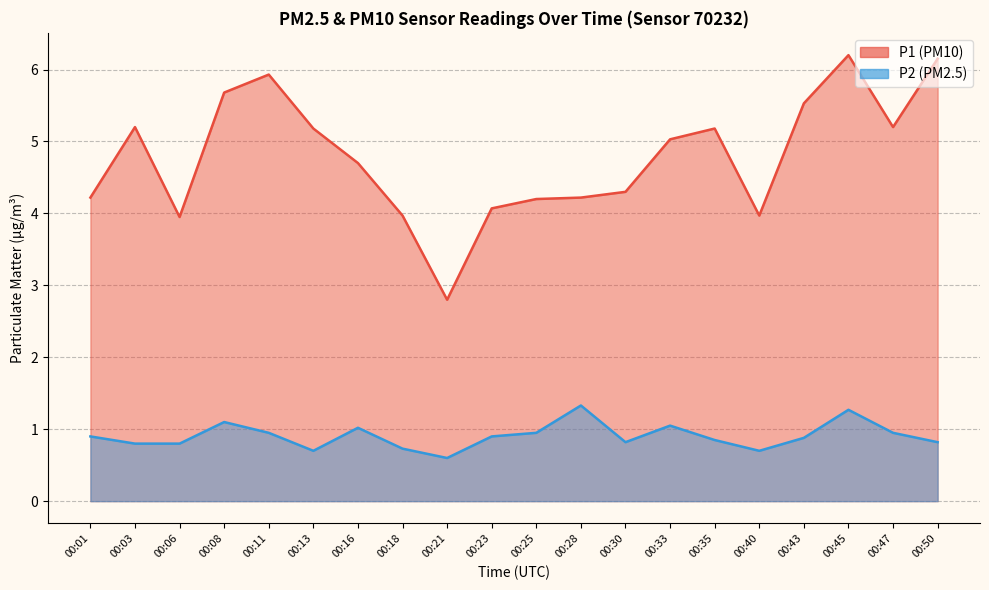

Reading right to left, list all the values displayed in this chart.

P1: 00:50=6.2	00:47=5.2	00:45=6.2	00:43=5.5	00:40=4.0	00:35=5.2	00:33=5.0	00:30=4.3	00:28=4.2	00:25=4.2	00:23=4.1	00:21=2.8	00:18=4.0	00:16=4.7	00:13=5.2	00:11=5.9	00:08=5.7	00:06=4.0	00:03=5.2	00:01=4.2
P2: 00:50=0.8	00:47=0.9	00:45=1.3	00:43=0.9	00:40=0.7	00:35=0.8	00:33=1.1	00:30=0.8	00:28=1.3	00:25=0.9	00:23=0.9	00:21=0.6	00:18=0.7	00:16=1.0	00:13=0.7	00:11=0.9	00:08=1.1	00:06=0.8	00:03=0.8	00:01=0.9